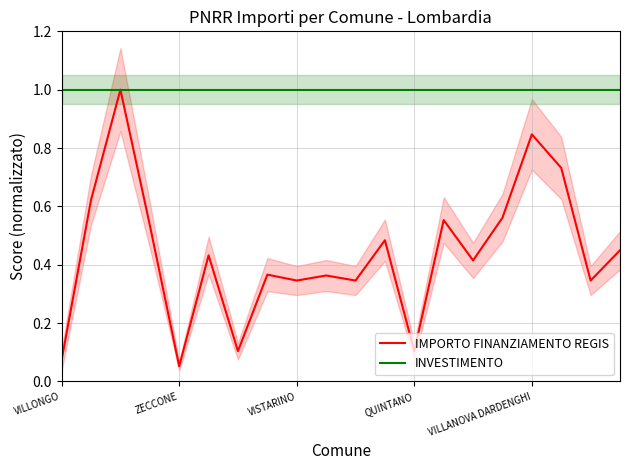

Which series has the widest spread of values?

IMPORTO FINANZIAMENTO REGIS